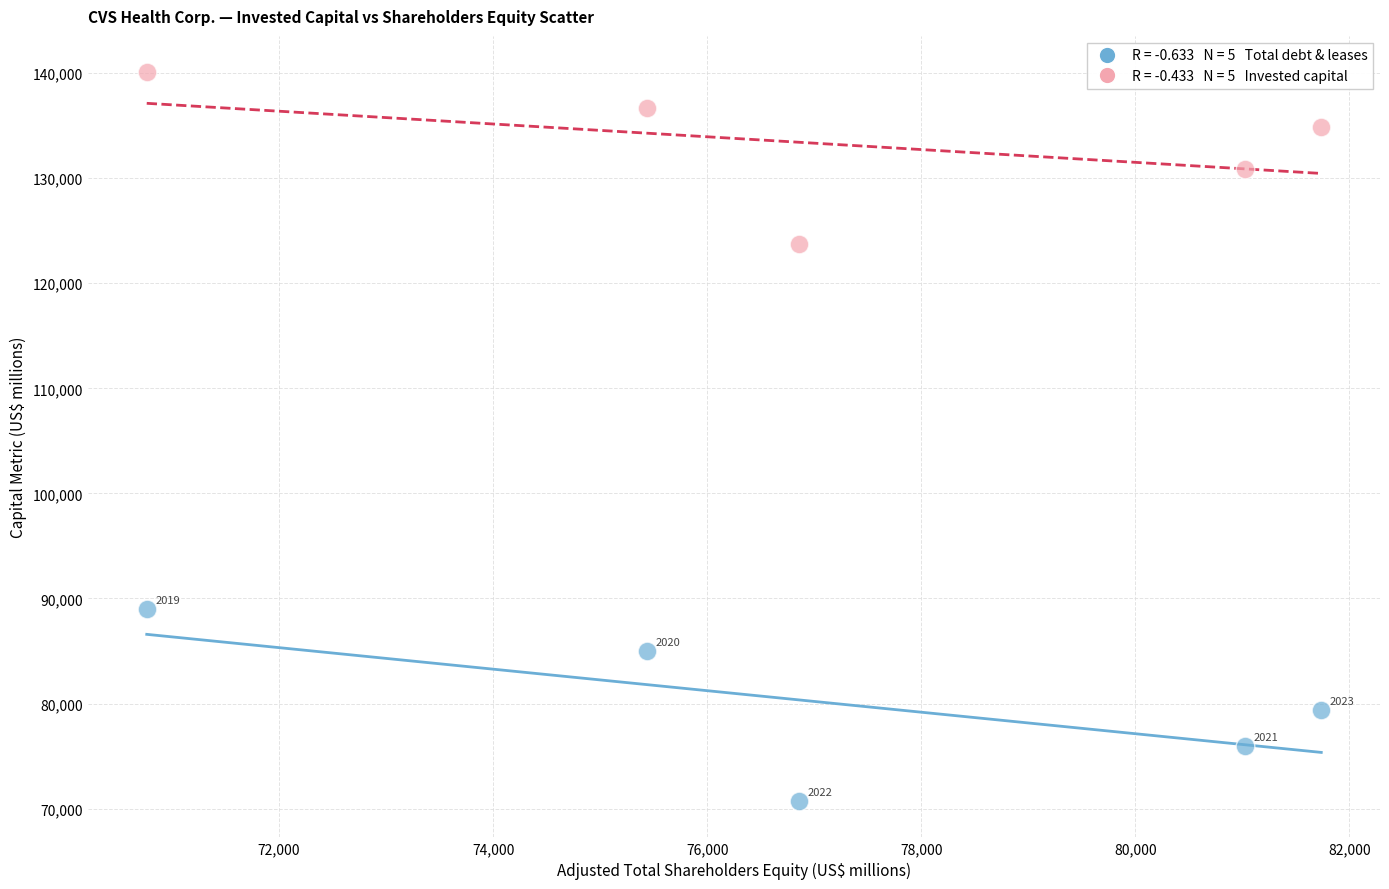

Across all data points, what is the range of Y values (max minus min)?

69347